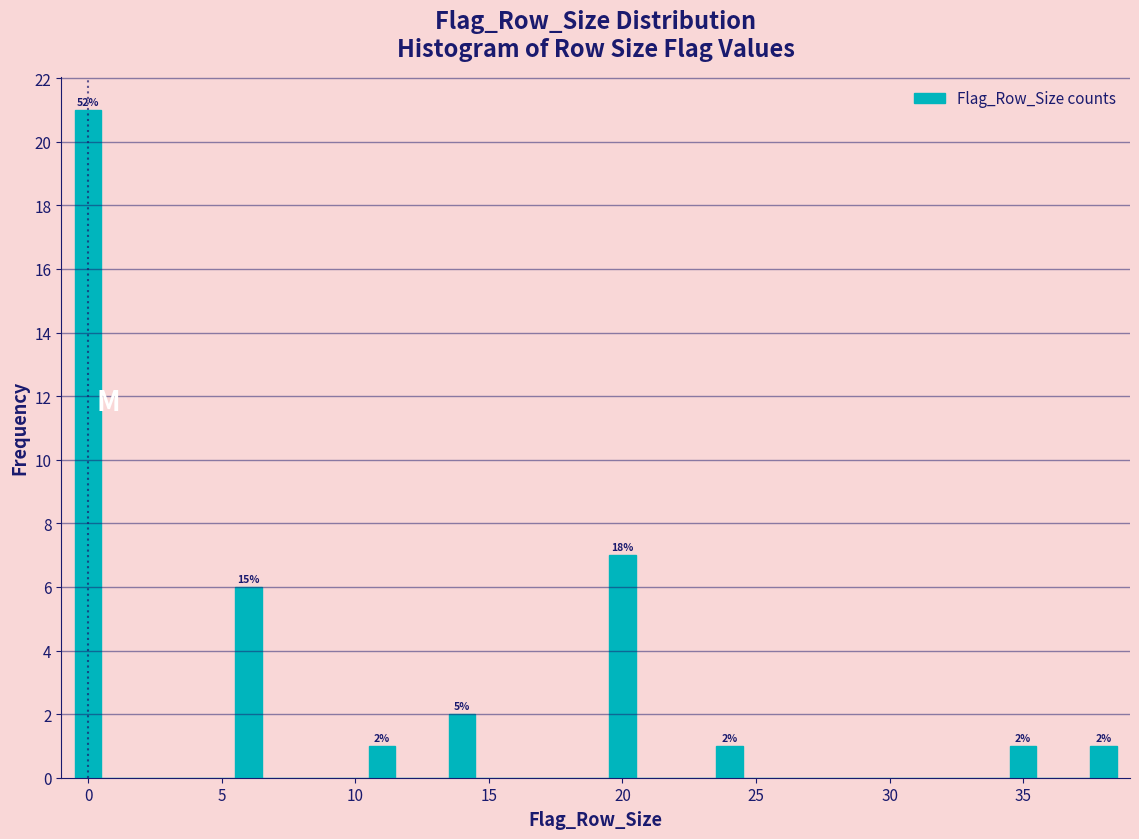

Read against the x-axis, roughly where is the centre of the tallest bar?

0.0